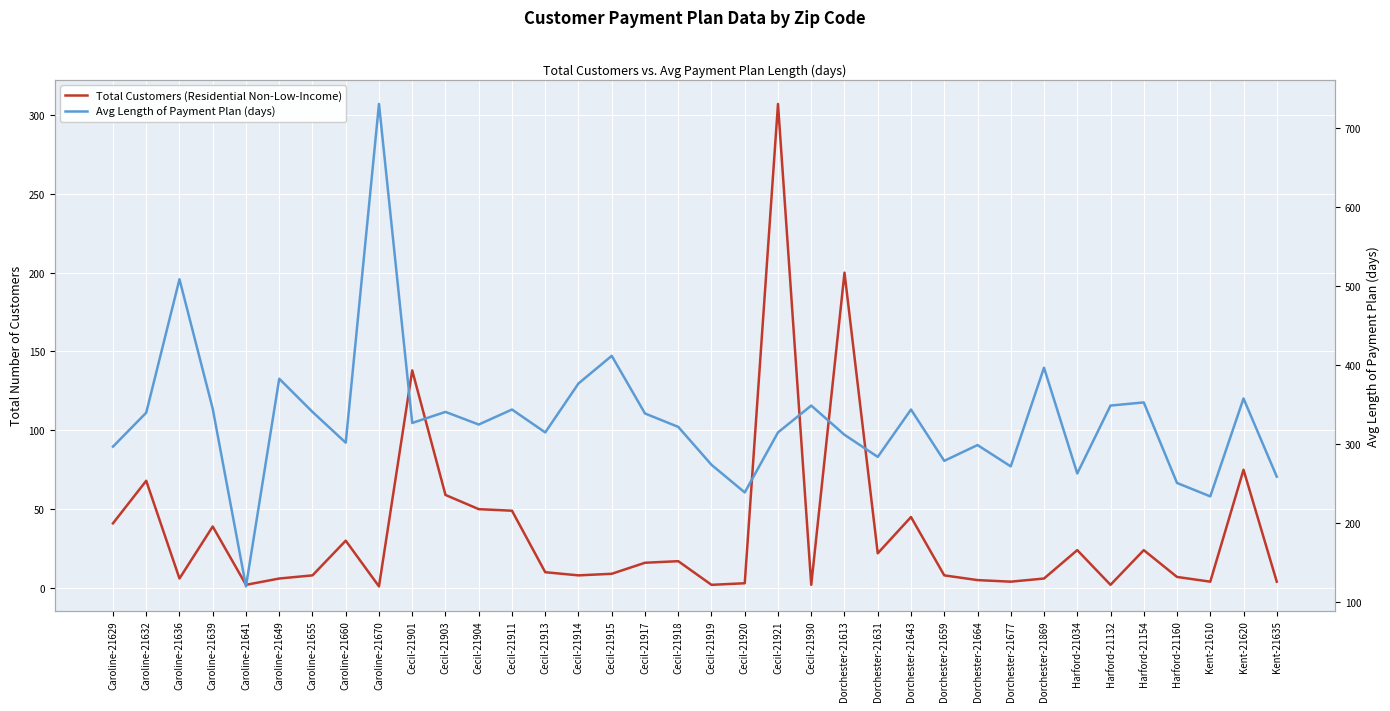

The Total Customers (Residential Non-Low-Income) series shows 19 at Caroline-21632. True or false?

False